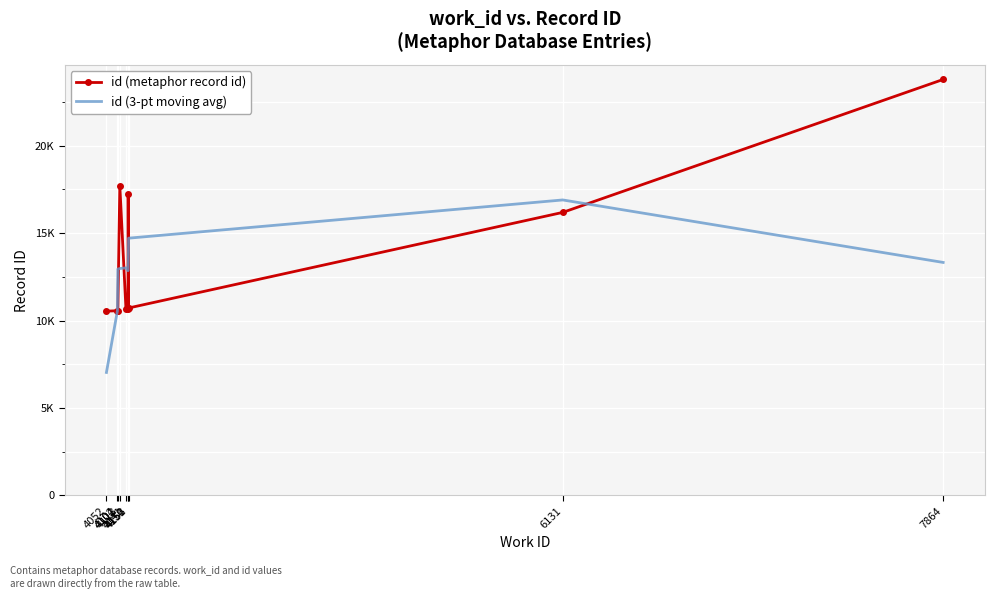

In id (metaphor record id), how many points are higher than both neighbors (excluding endpoints)?

2